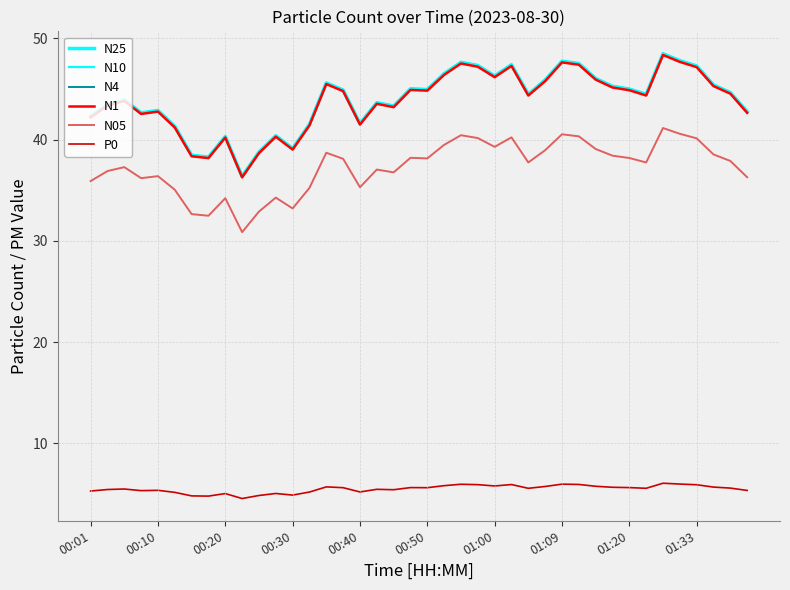

How many lines are shown in the chart?

6